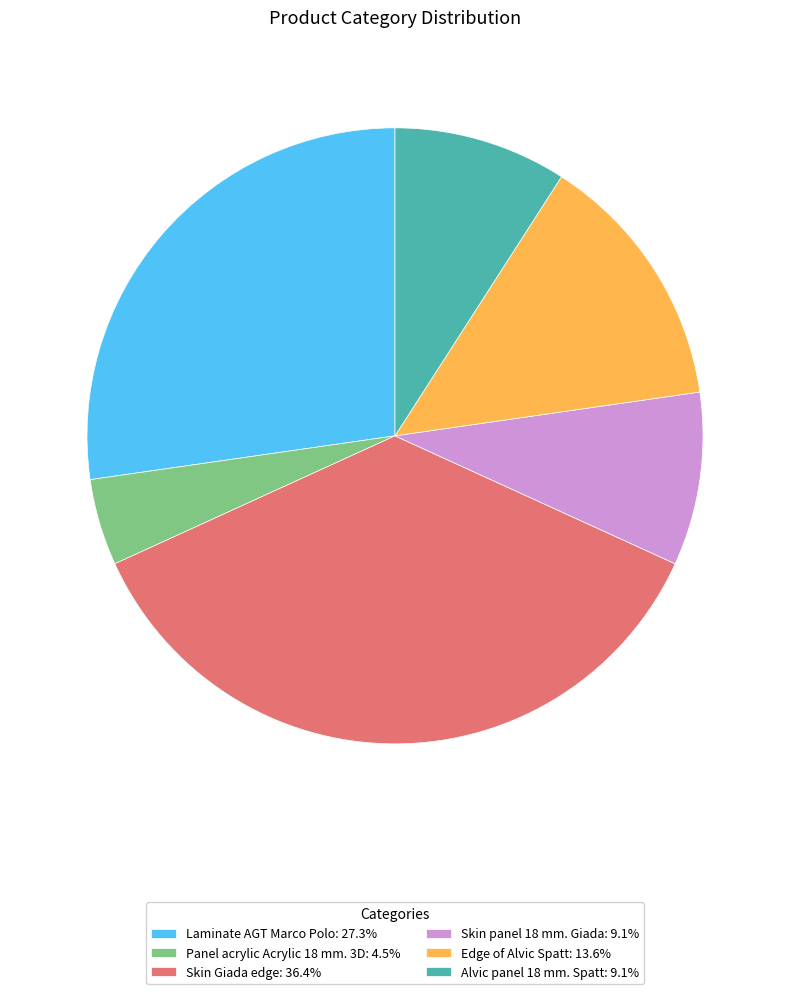

Is there a majority slice in this chart?

No